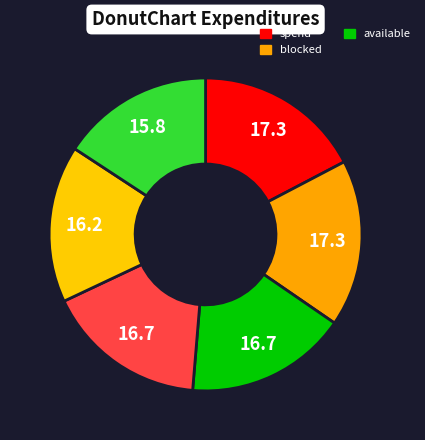

How many slices are in this pie chart?

6